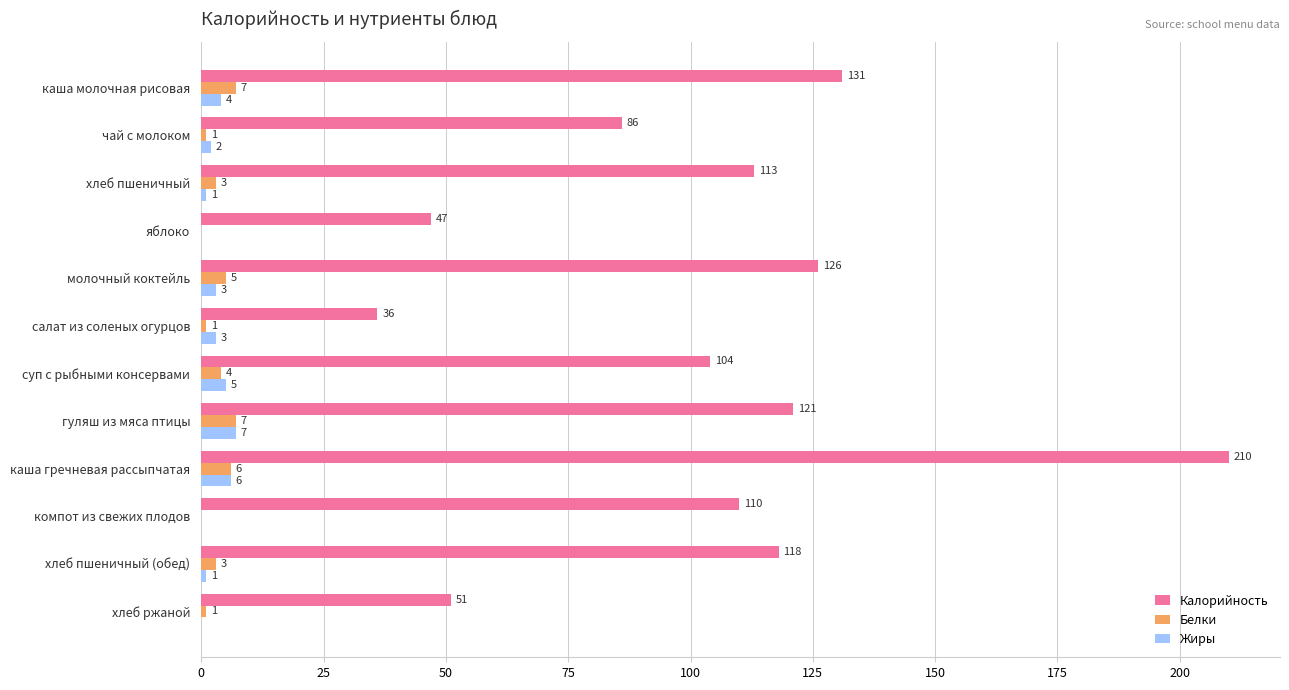

Is it true that Жиры equals 6 at каша гречневая рассыпчатая?

True